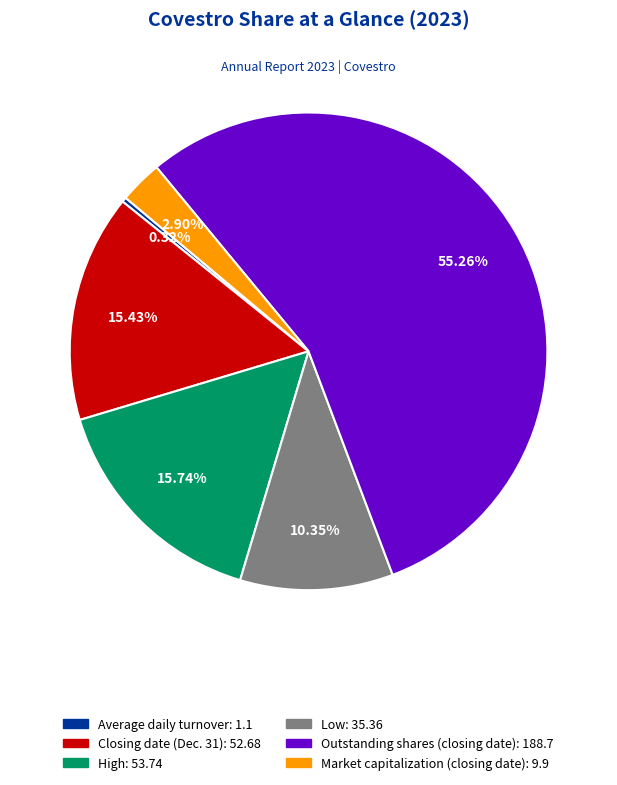

To the nearest percent, what is the average slice percentage?

17%